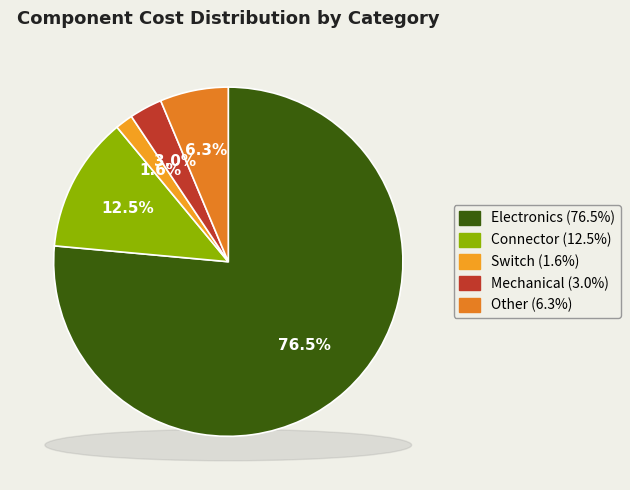

Does Other represent more than half of the total?

No